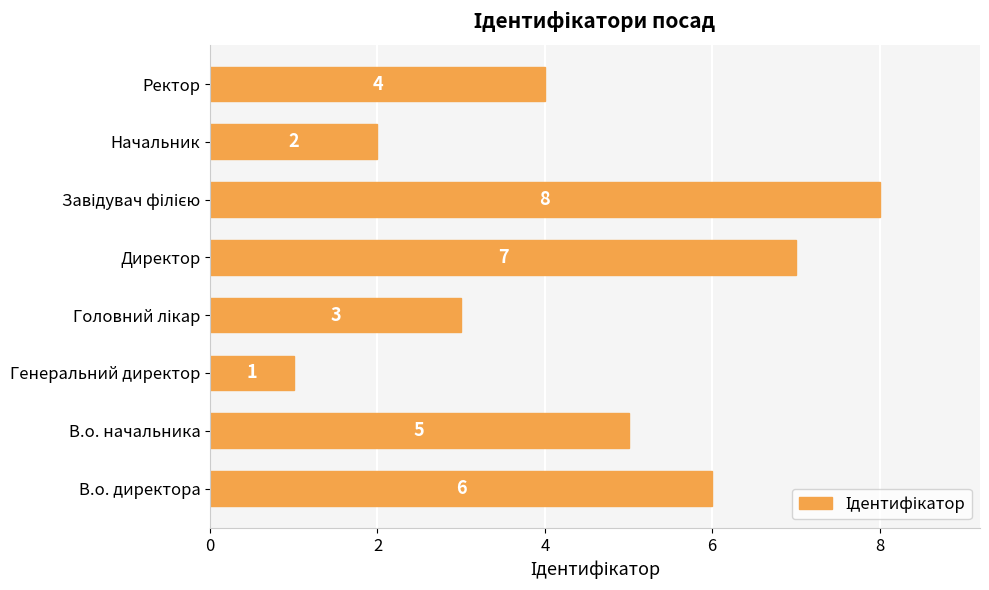

How many bars are there in total?

8